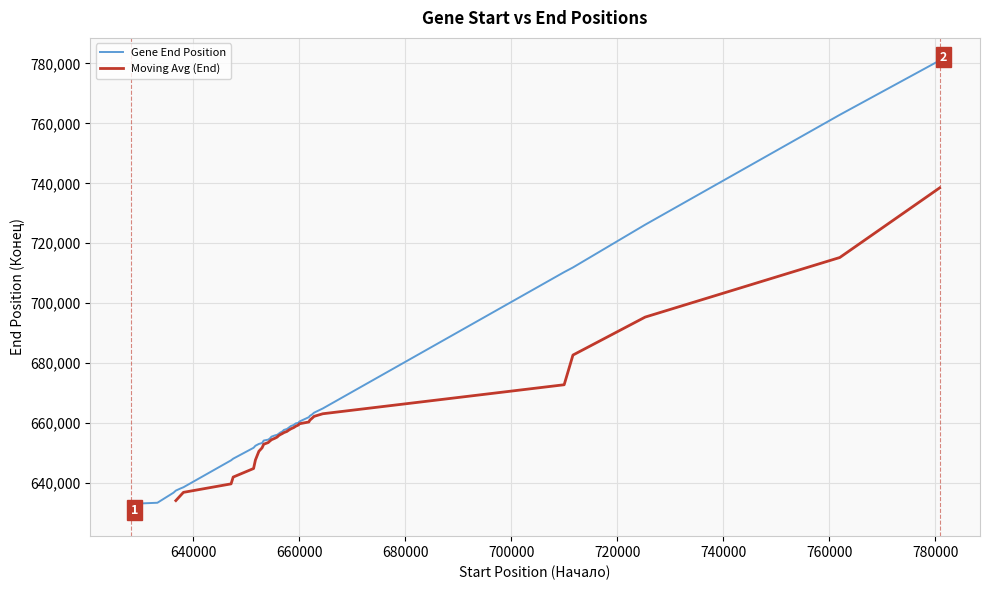

What is the difference between the second highest and second lowest values?

129686